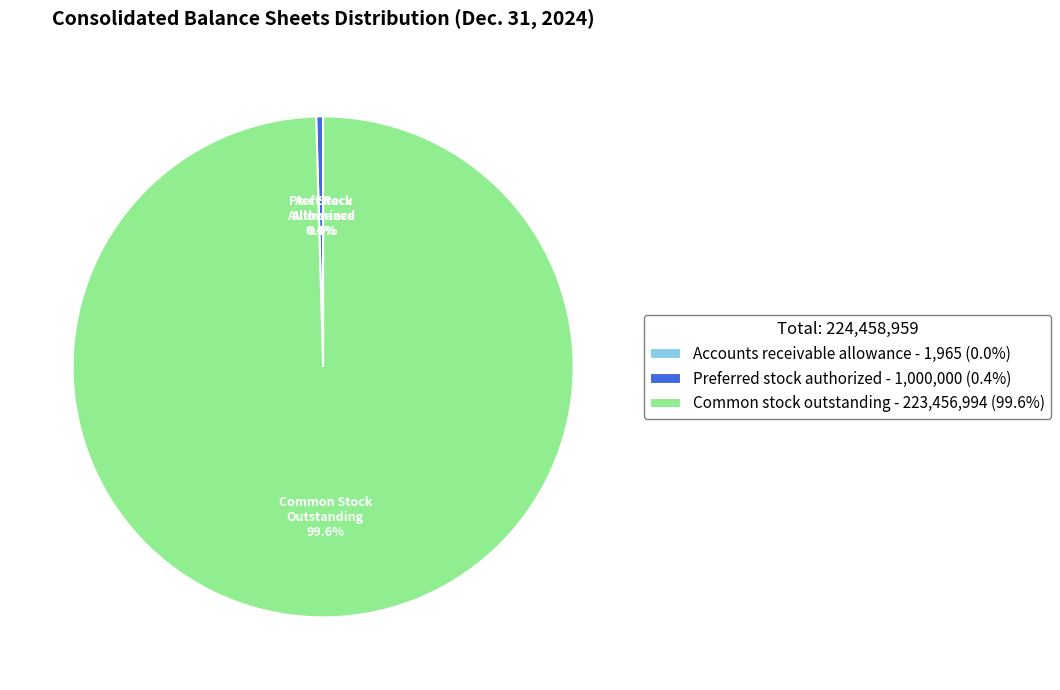

Is it true that Preferred stock authorized is 10% of the pie?

False